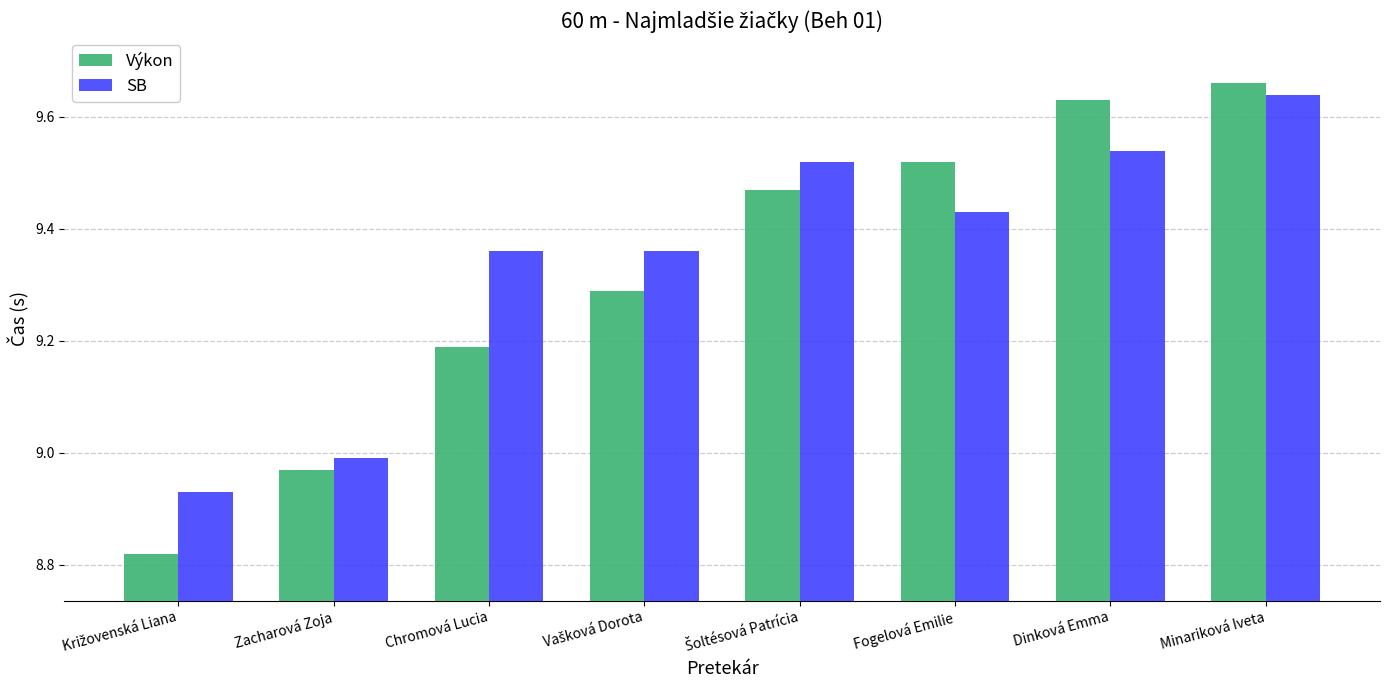

How many bars are there in total?

16